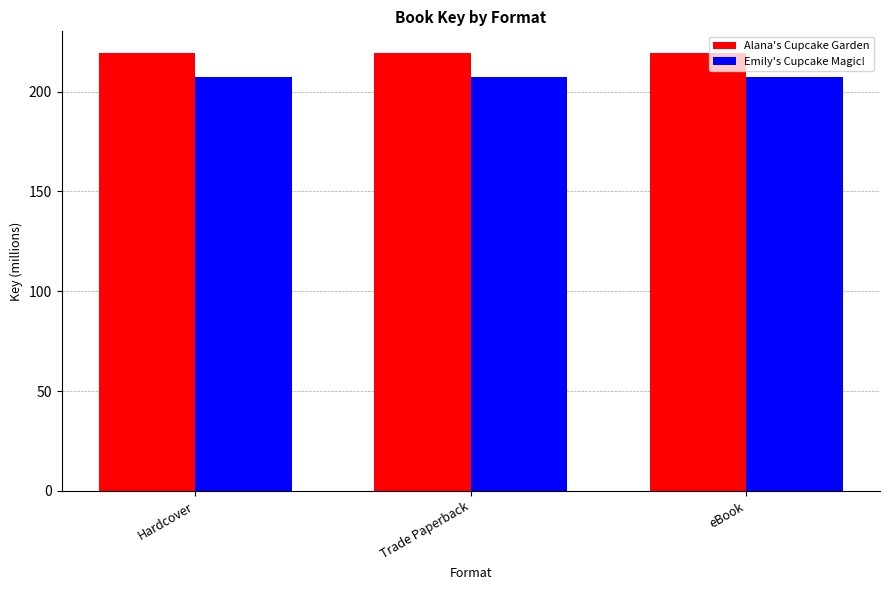

Are the bars grouped side by side (vs. stacked)?

Yes